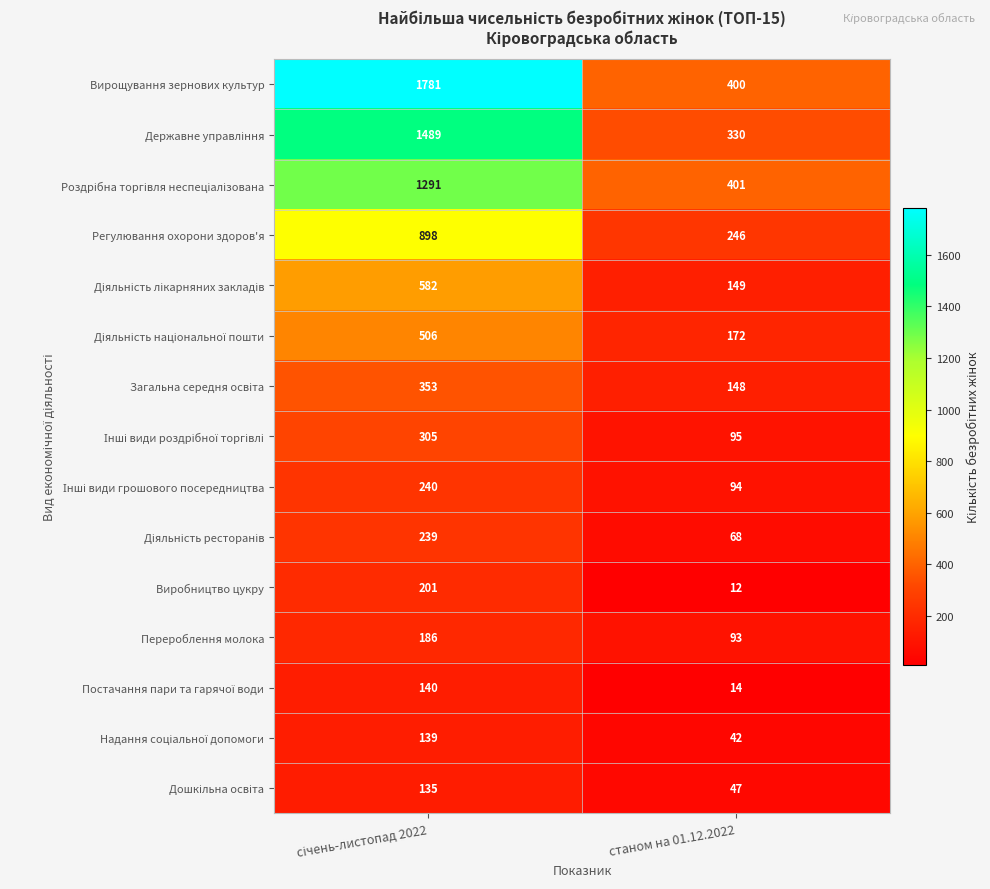

What is the average value of the Регулювання охорони здоров'я series?

572